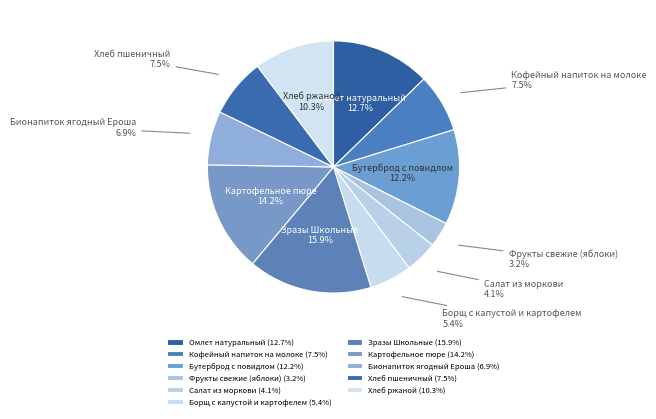

Is it true that Хлеб ржаной is 10% of the pie?

True